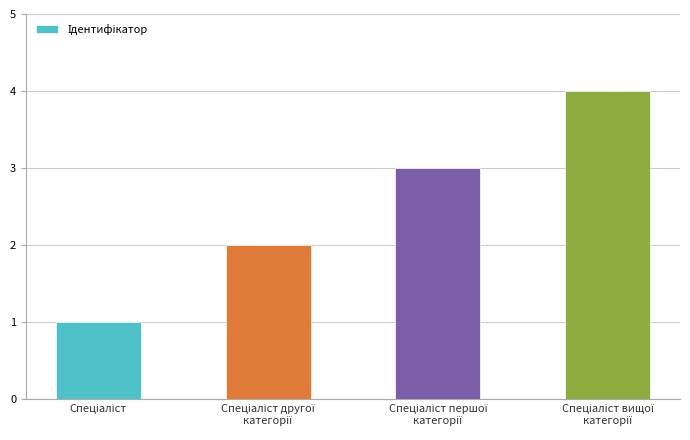

What is the greatest value displayed?

4